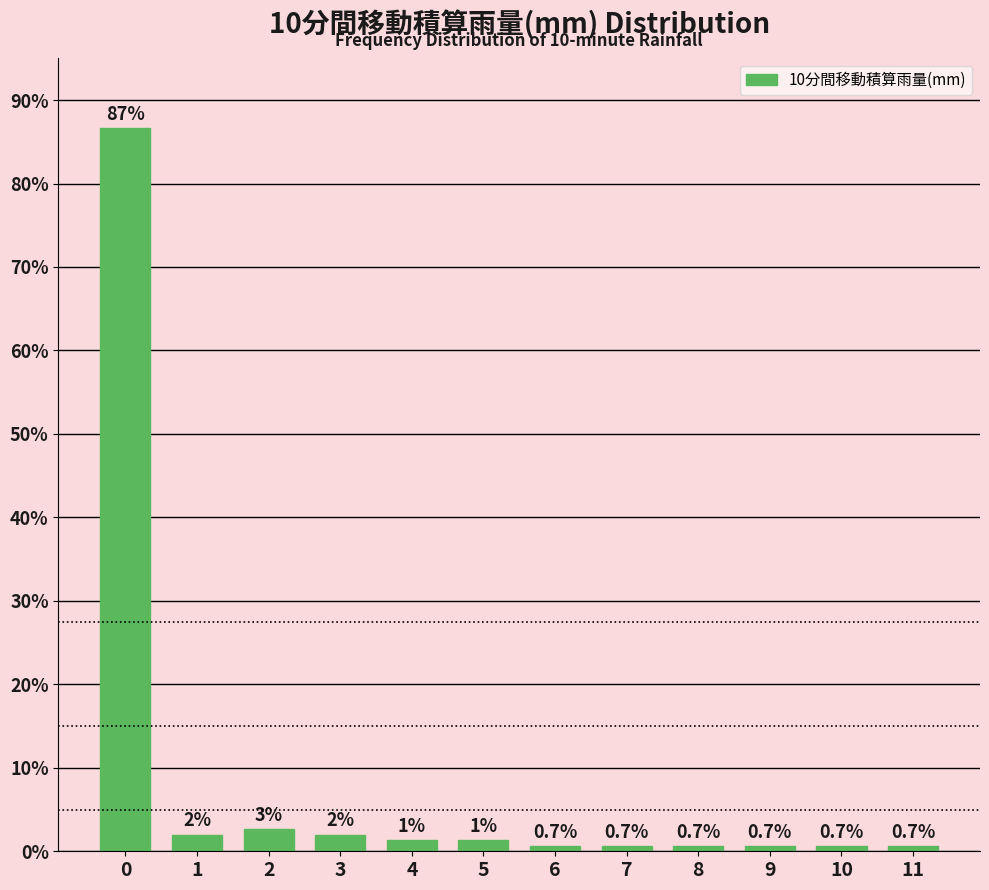

Is it true that the value at 9 is 0.7?

True